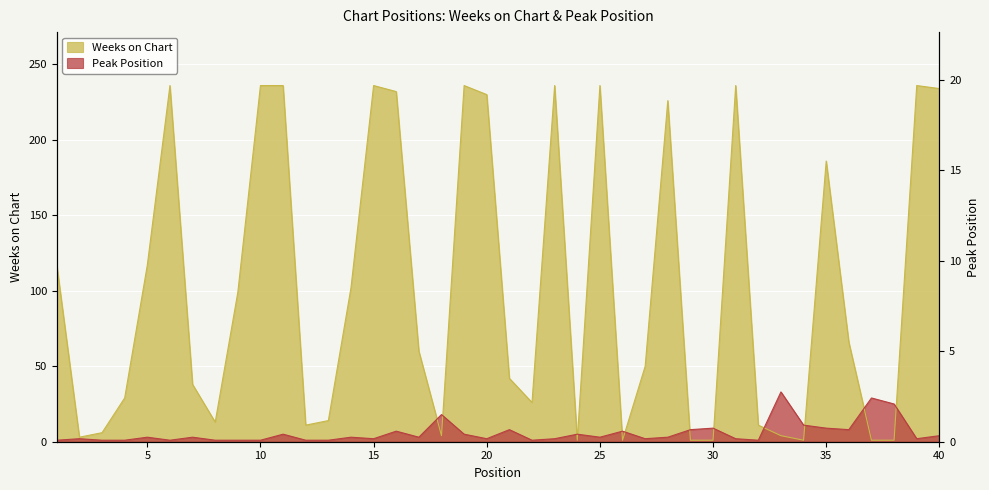

How many lines are shown in the chart?

2